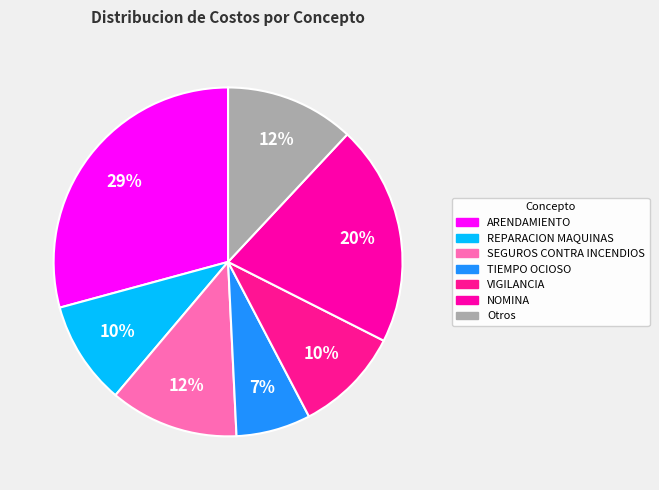

How much of the chart is everything except TIEMPO OCIOSO?

93.1%